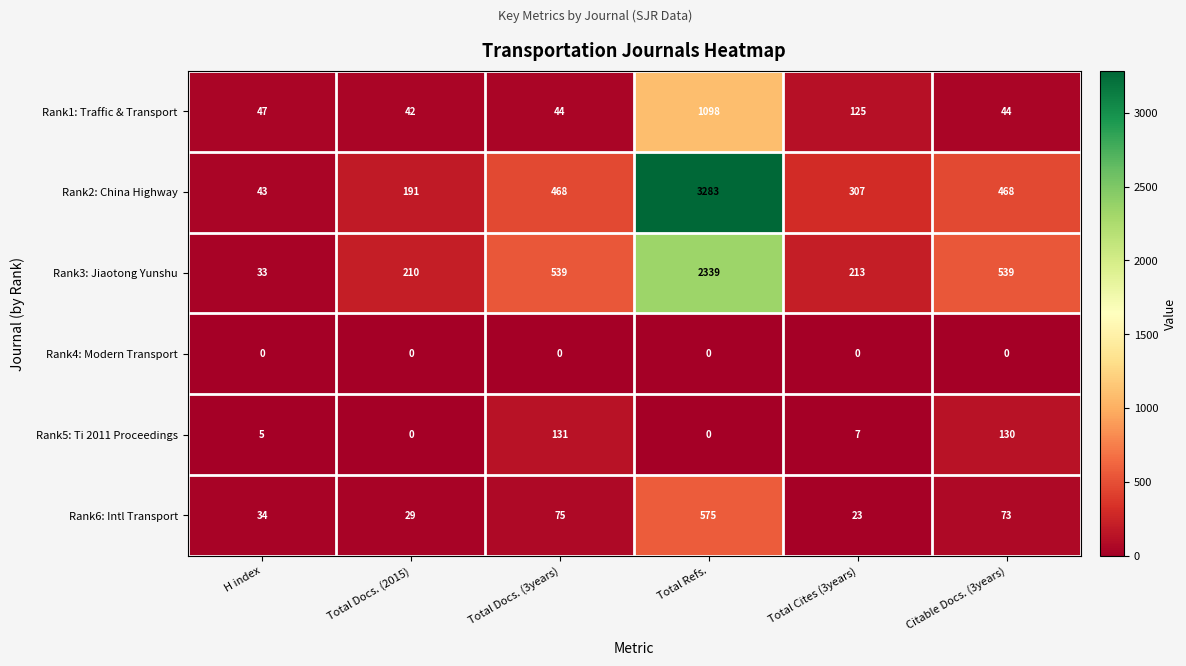

What is the highest value of the Rank6: Intl Transport series?

575